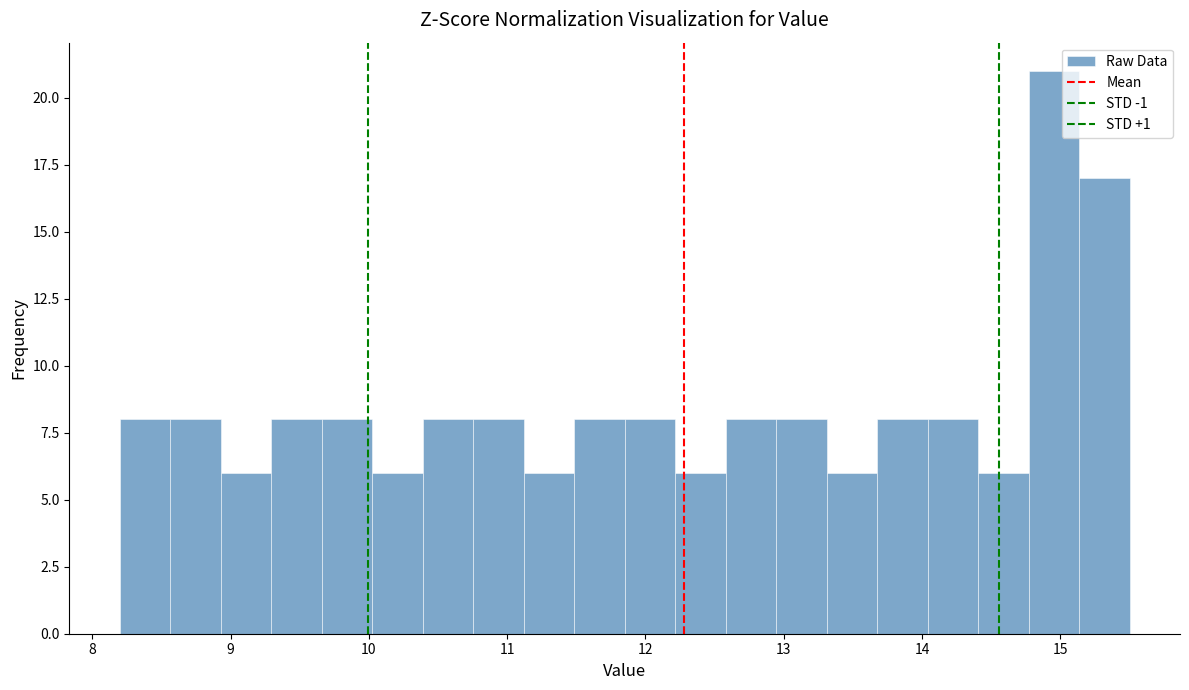

Around what value on the x-axis is the tallest bar? Give the approximate position of its centre, as read against the axis.

15.0